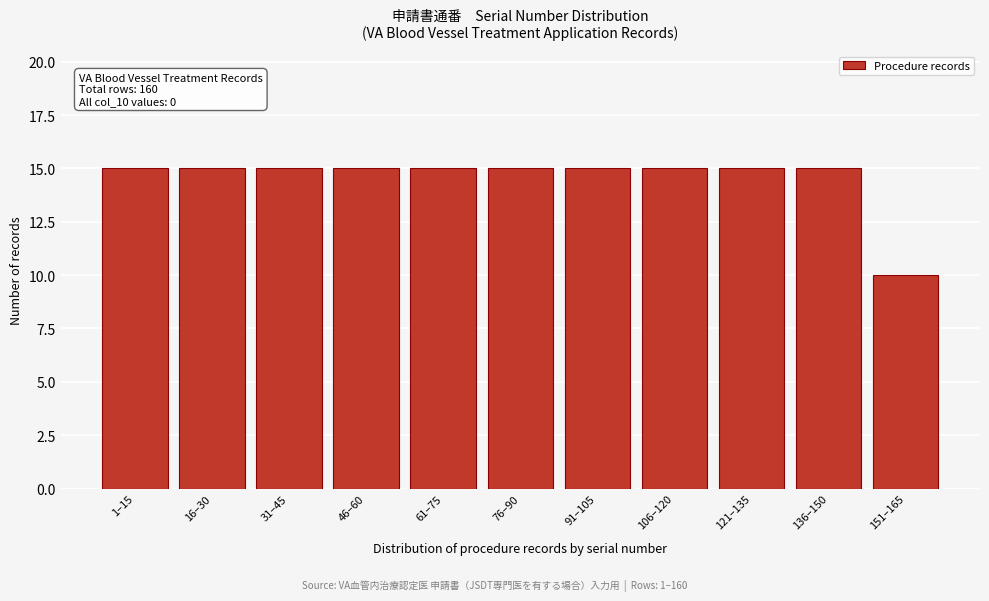

Reading left to right, what are all the values shown in this chart?

1–15=15	16–30=15	31–45=15	46–60=15	61–75=15	76–90=15	91–105=15	106–120=15	121–135=15	136–150=15	151–165=10